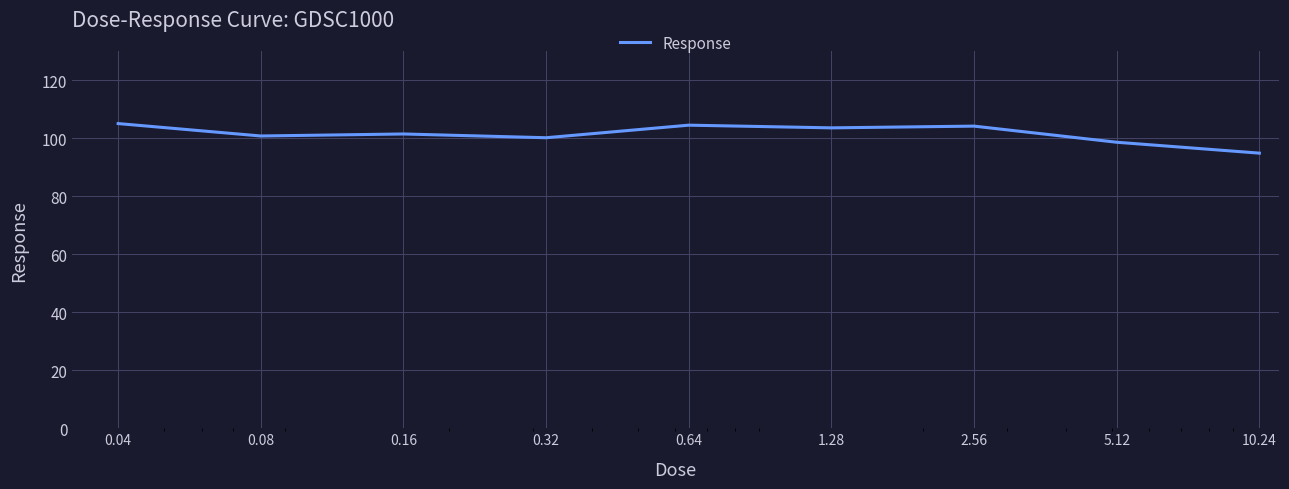

What is the minimum value shown in the chart?

94.8